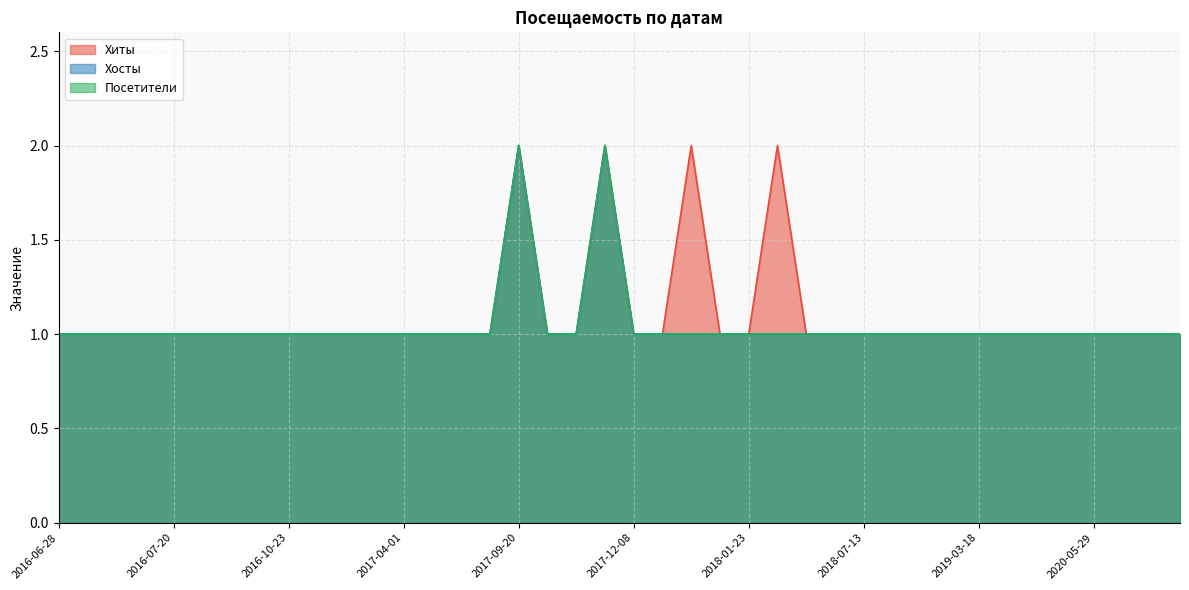

What is the lowest value of the Хиты series?

1